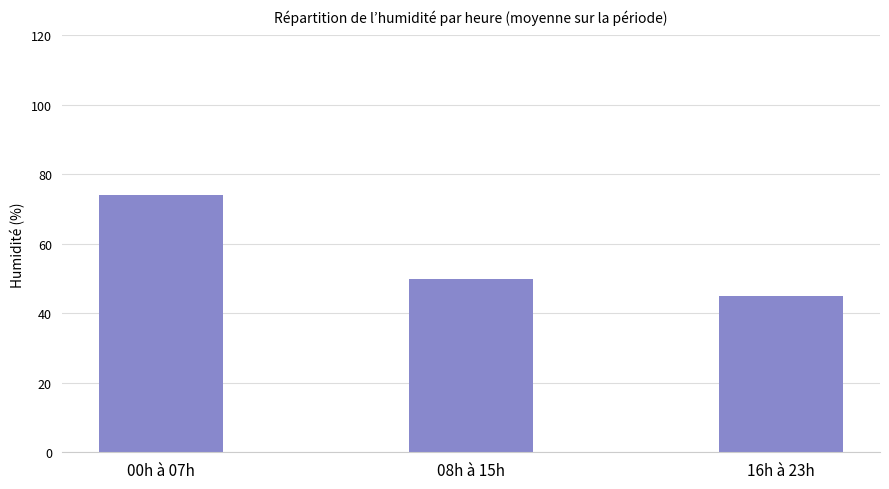

At which label does the data first exceed 50?

00h à 07h